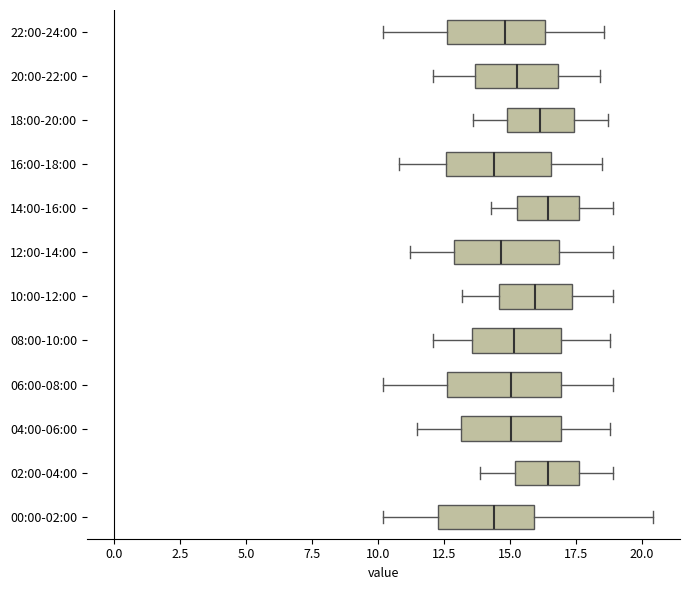

Reading bottom to top, read every box against the x-axis: the position of its median line, the range the box covers, and the ends of its whiskers. The values are not printed on the chart, so give them approximately, as read against the axis.

00:00-02:00: median 14.5, box 12.5 to 16.0, whiskers 10.0 to 20.5
02:00-04:00: median 16.5, box 15.0 to 17.5, whiskers 14.0 to 19.0
04:00-06:00: median 15.0, box 13.0 to 17.0, whiskers 11.5 to 19.0
06:00-08:00: median 15.0, box 12.5 to 17.0, whiskers 10.0 to 19.0
08:00-10:00: median 15.0, box 13.5 to 17.0, whiskers 12.0 to 19.0
10:00-12:00: median 16.0, box 14.5 to 17.5, whiskers 13.0 to 19.0
12:00-14:00: median 14.5, box 13.0 to 17.0, whiskers 11.0 to 19.0
14:00-16:00: median 16.5, box 15.5 to 17.5, whiskers 14.5 to 19.0
16:00-18:00: median 14.5, box 12.5 to 16.5, whiskers 11.0 to 18.5
18:00-20:00: median 16.0, box 15.0 to 17.5, whiskers 13.5 to 18.5
20:00-22:00: median 15.5, box 13.5 to 17.0, whiskers 12.0 to 18.5
22:00-24:00: median 15.0, box 12.5 to 16.5, whiskers 10.0 to 18.5